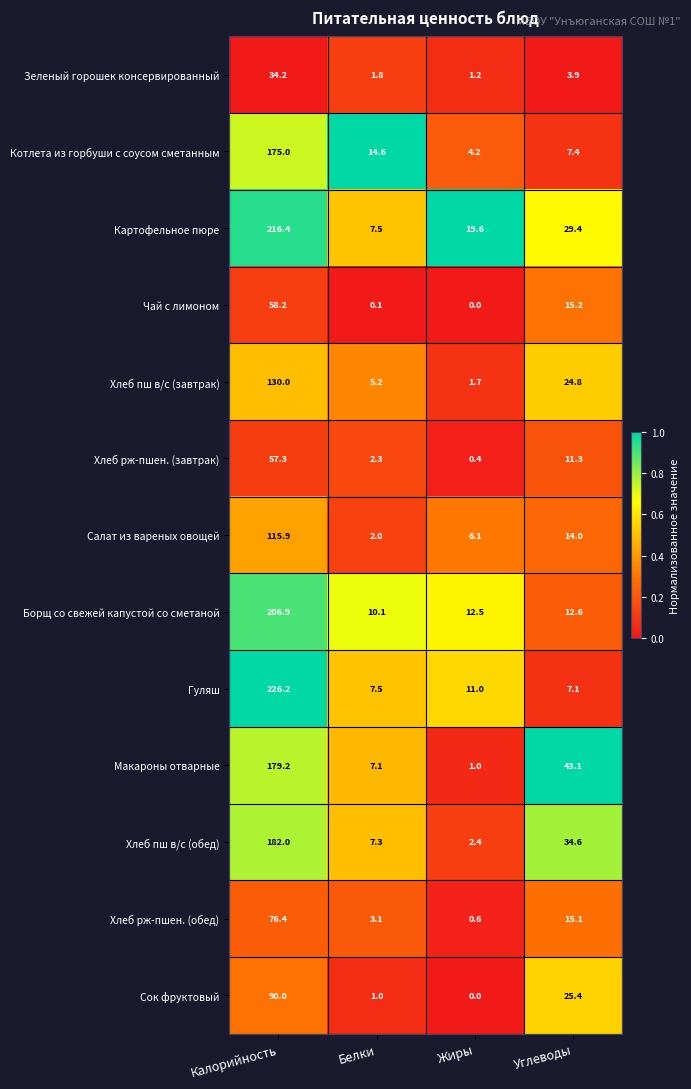

What value does the Борщ со свежей капустой со сметаной series have at Белки?

10.1